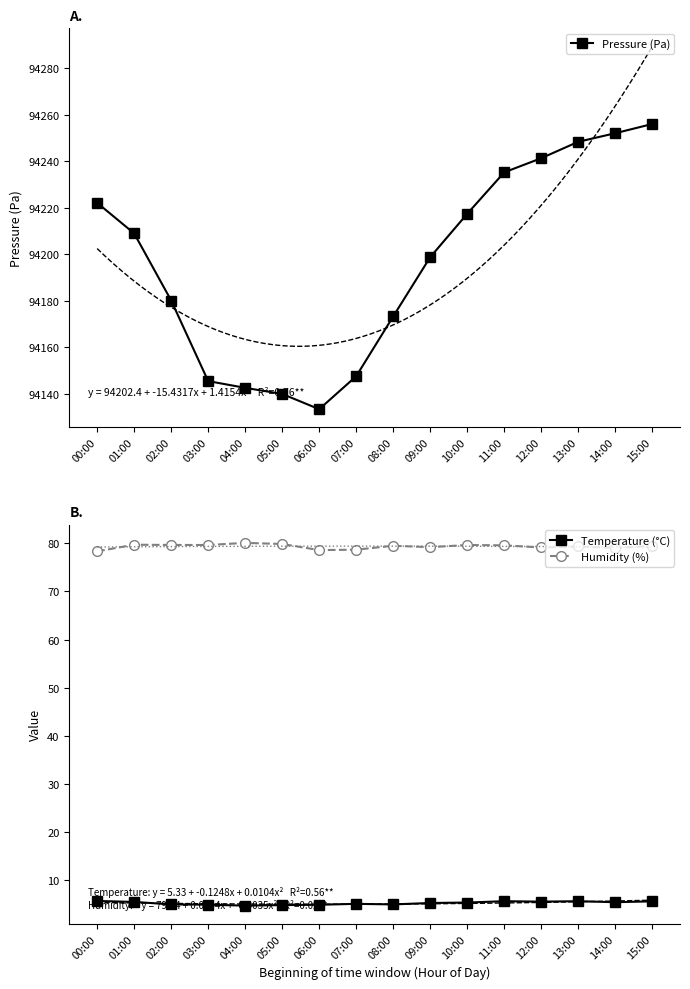

What value does the Humidity (%) series have at 08:00?

79.5